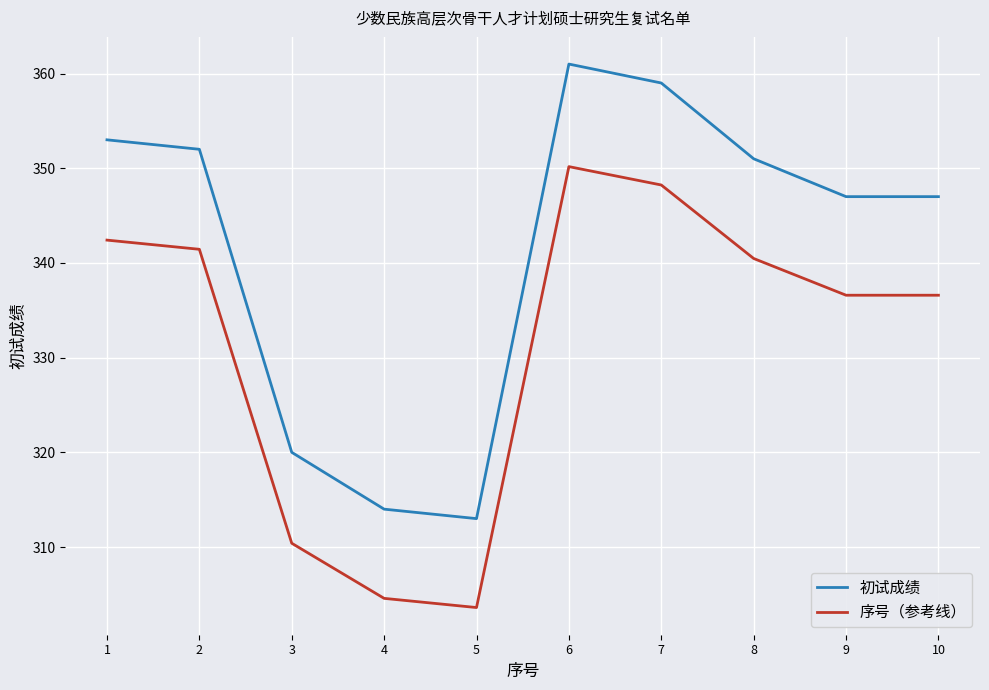

How many lines are shown in the chart?

2